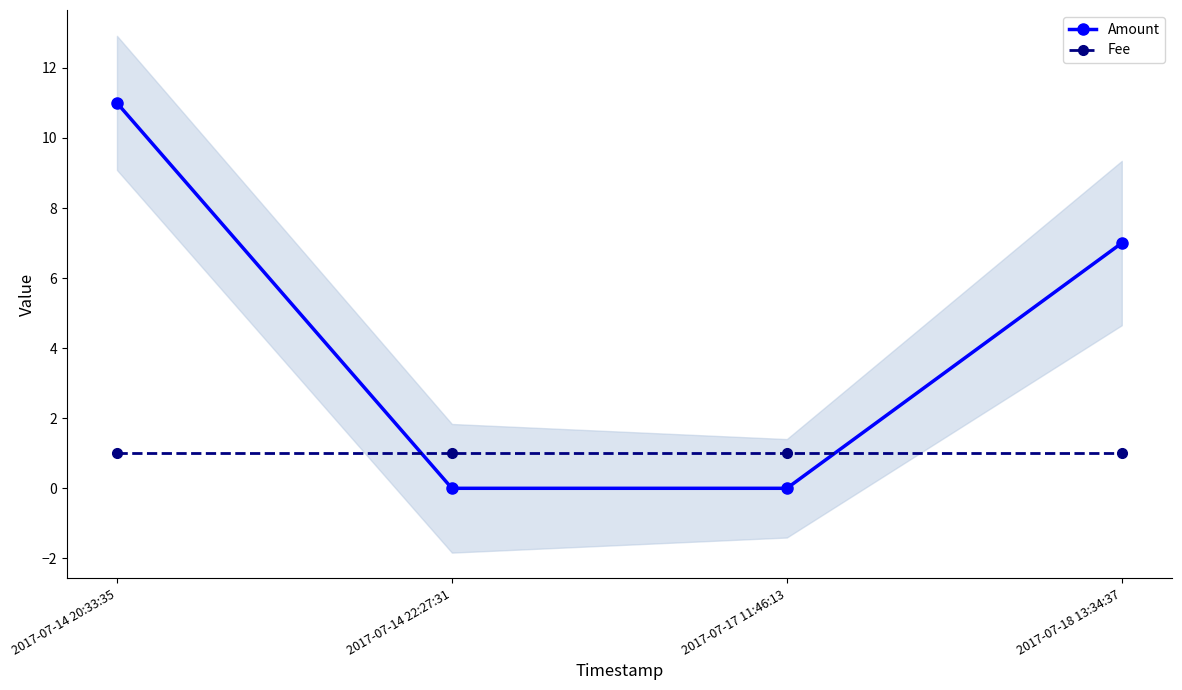

Read the Fee value at 2017-07-17 11:46:13.

1